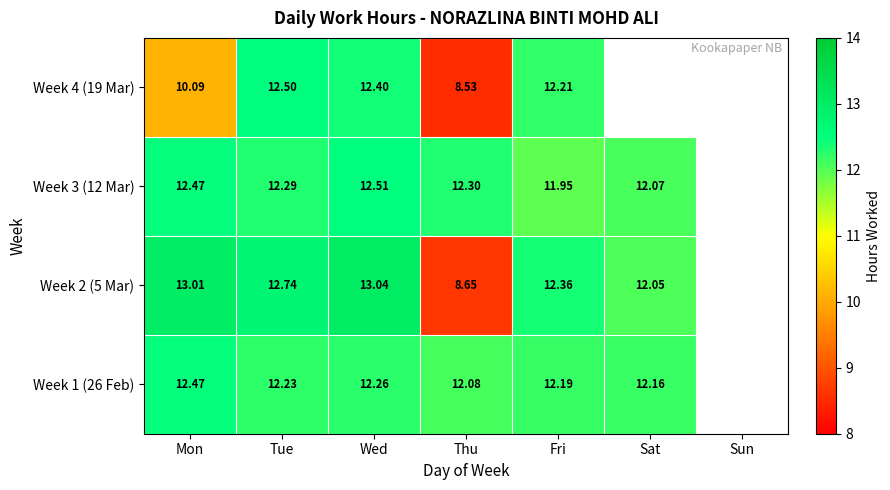

Rank the categories by Week 3 (12 Mar) value from highest to lowest.

Wed, Mon, Thu, Tue, Sat, Sun, Fri